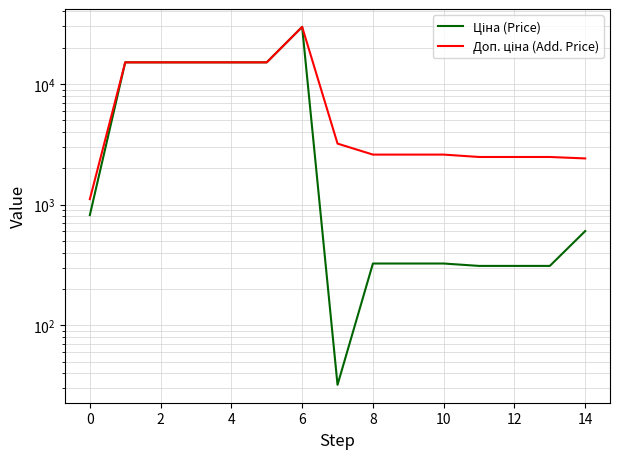

Between 2 and 10, which series saw the biggest shift?

Ціна (Price)